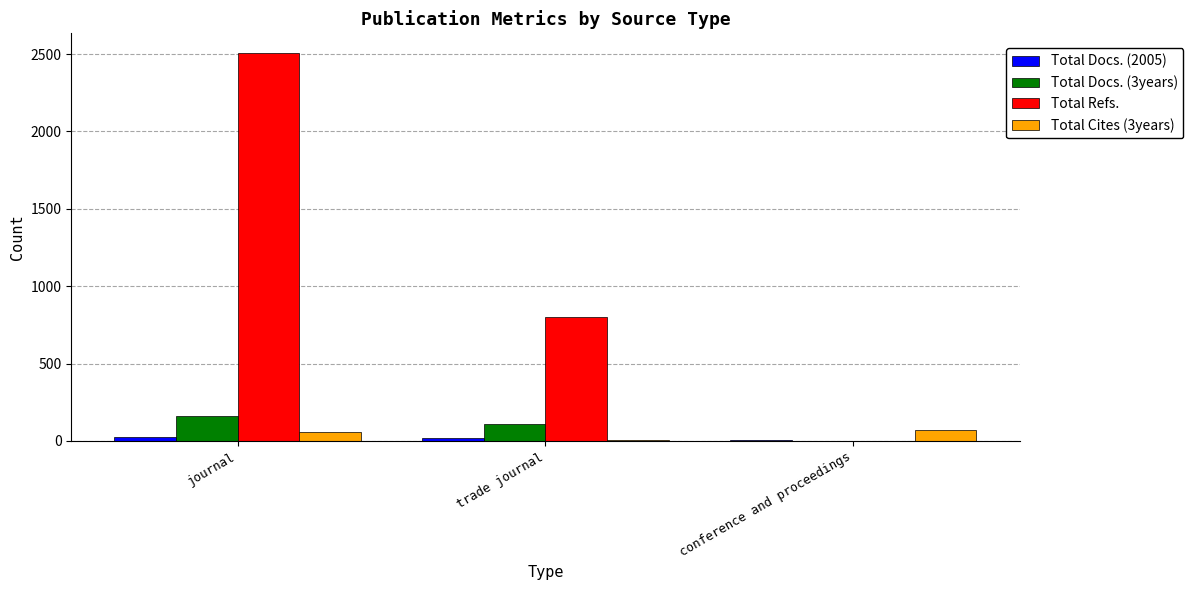

Is the value of Total Docs. (2005) at conference and proceedings greater than the value of Total Refs. at journal?

No